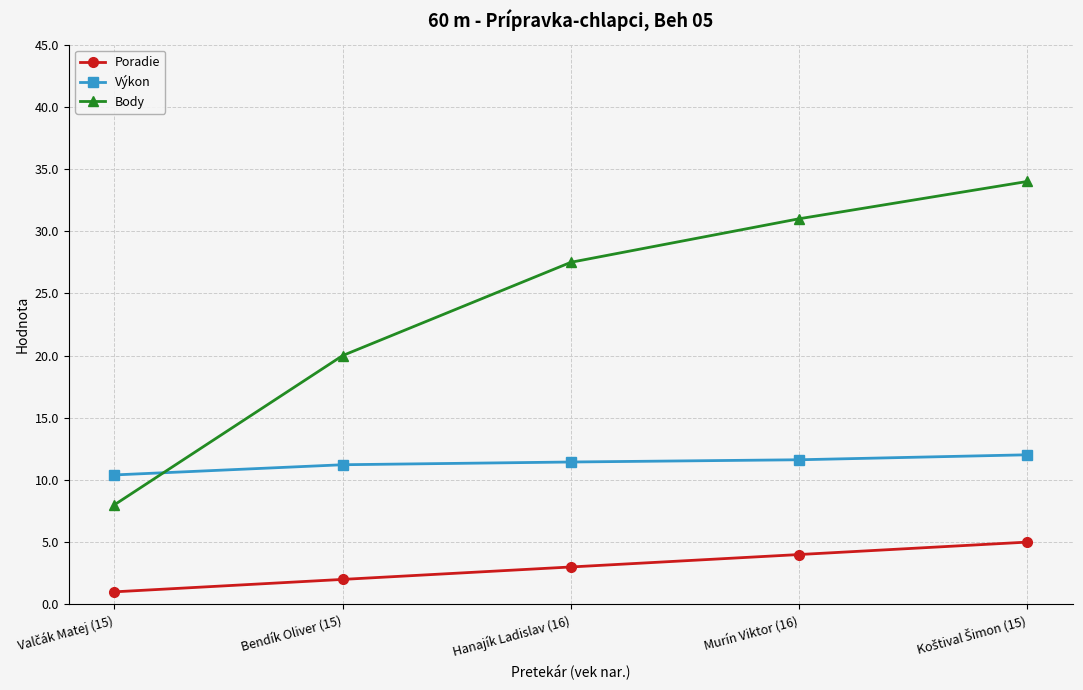

True or false: Body has more than 0 points higher than both neighbors.

False